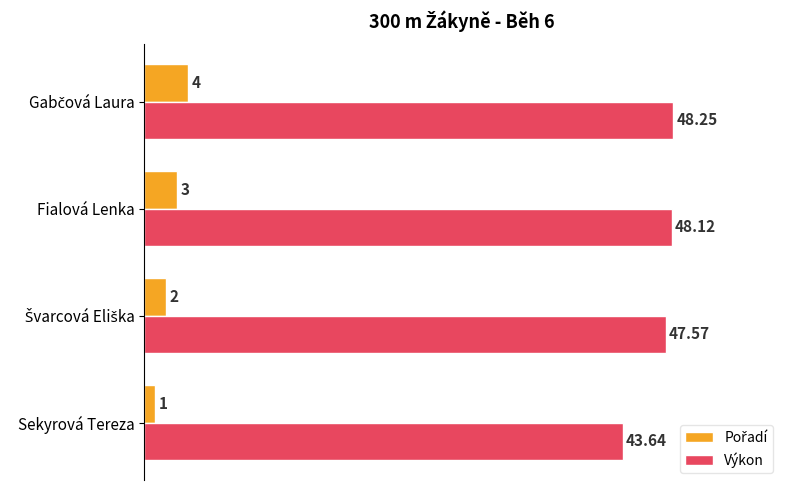

At which category does the chart reach its minimum across all series?

Sekyrová Tereza